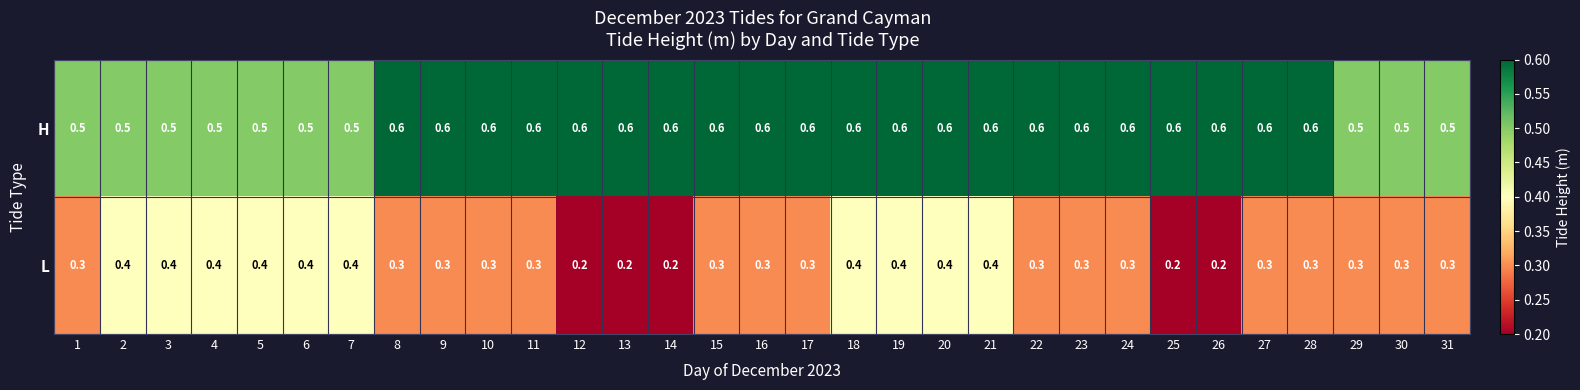

Rank the series by their maximum value, from lowest to highest.

L, H